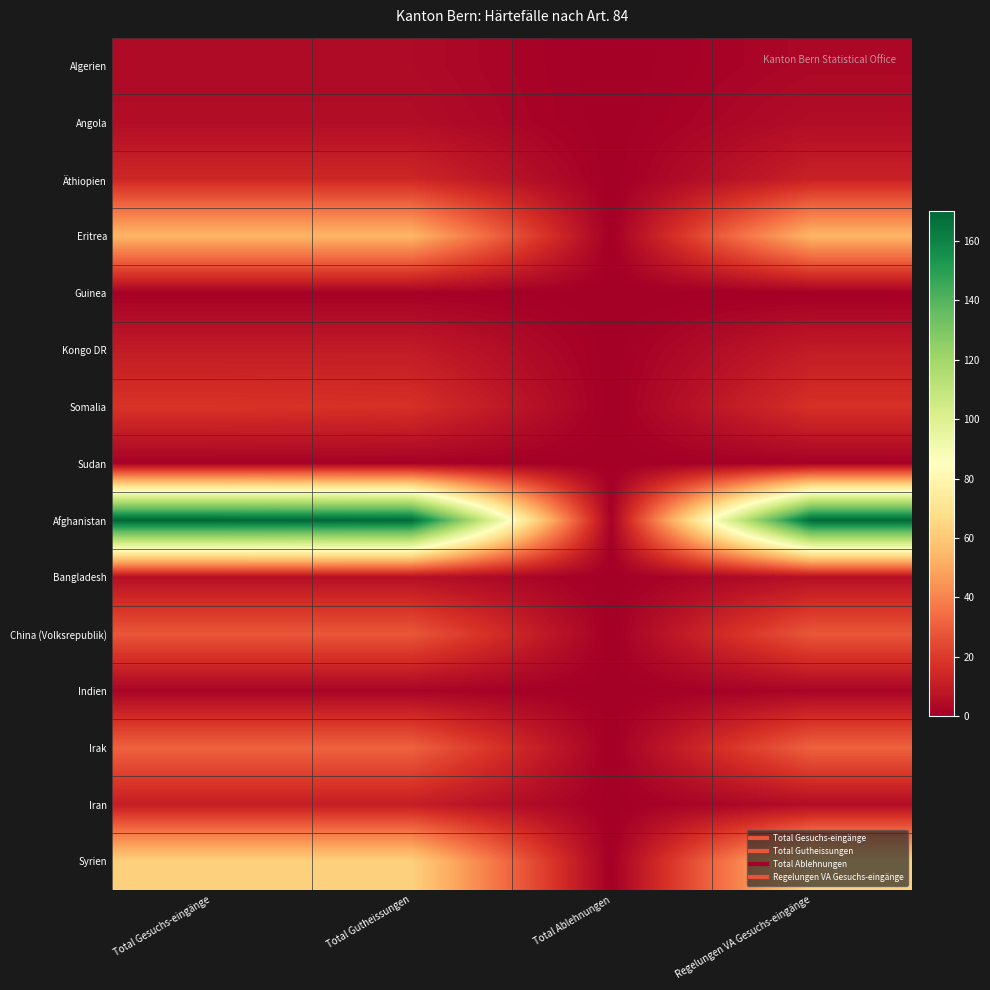

Which label corresponds to the smallest value in the chart?

Total Ablehnungen